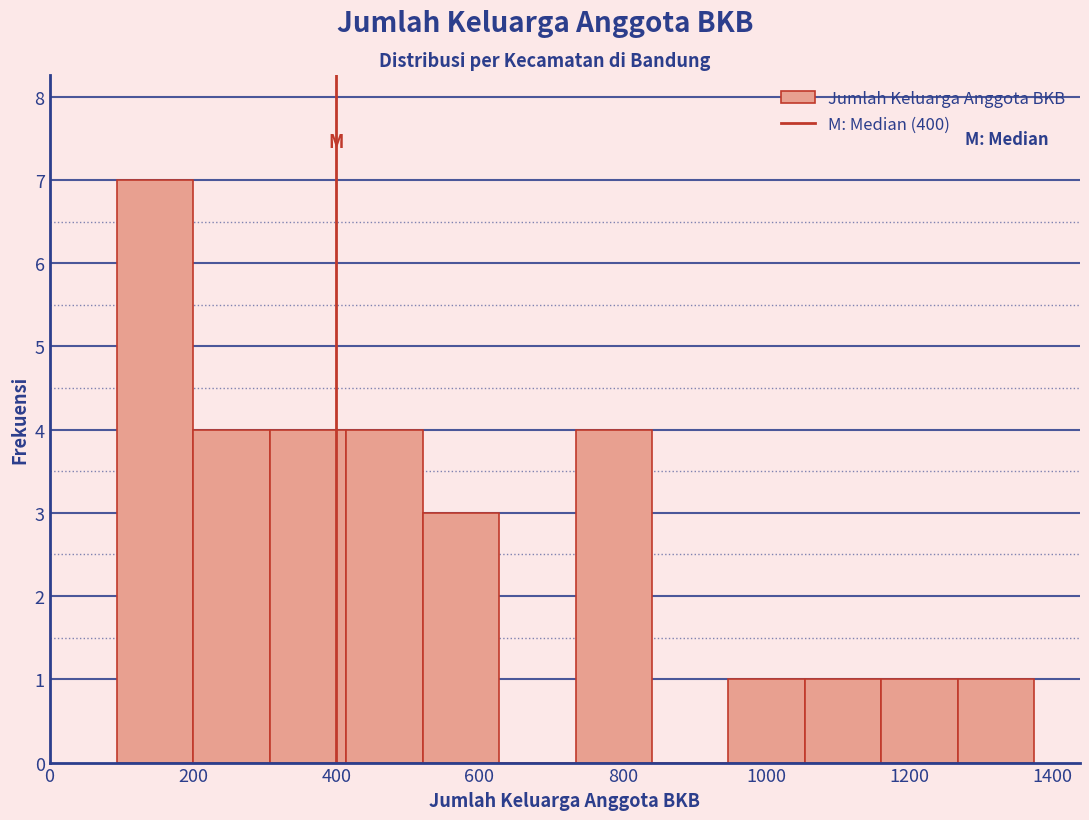

Reading left to right, transcribe this chart: for each bar, give the range it covers on the x-axis and its height. Neither the bar edges nor the heights are printed on the chart, so give them approximately, as read against the axes.

100 to 200: 7
200 to 300: 4
300 to 420: 4
420 to 520: 4
520 to 620: 3
620 to 740: 0
740 to 840: 4
840 to 940: 0
940 to 1060: 1
1060 to 1160: 1
1160 to 1260: 1
1260 to 1380: 1